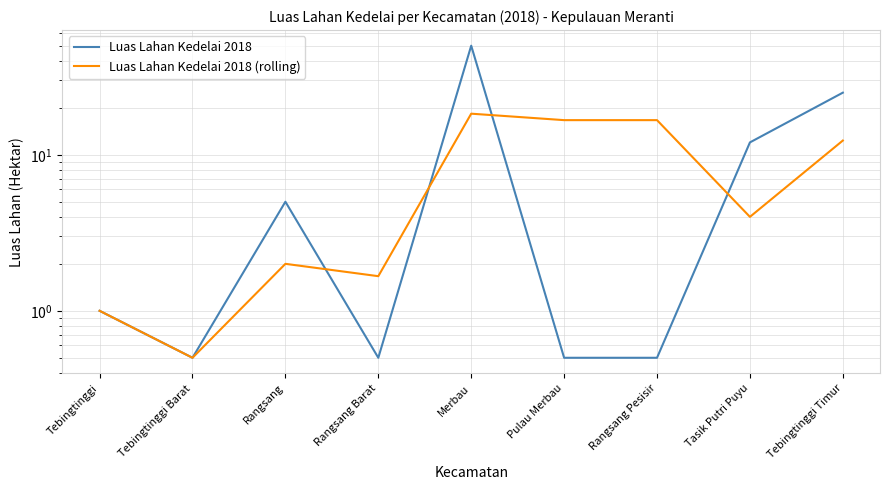

True or false: Luas Lahan Kedelai 2018 (rolling) and Luas Lahan Kedelai 2018 intersect in this chart.

True